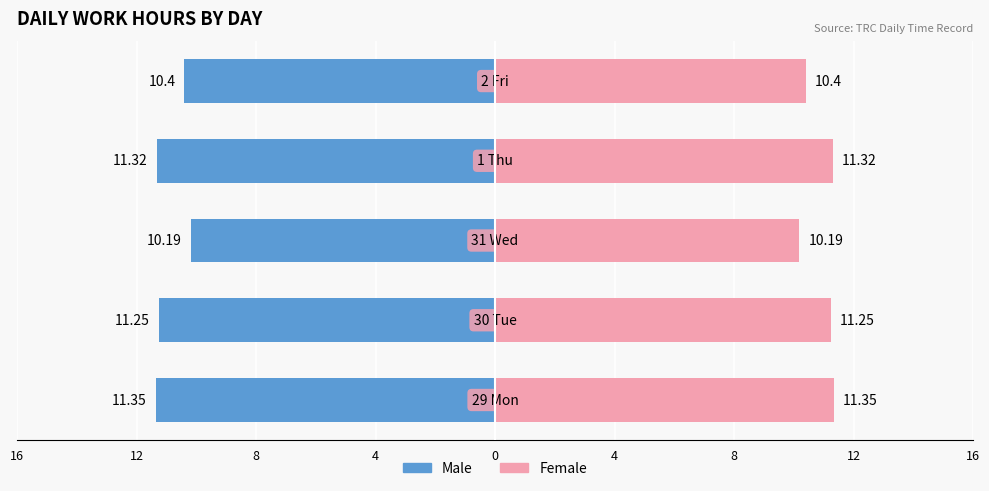

How many bars are there in each group?

2